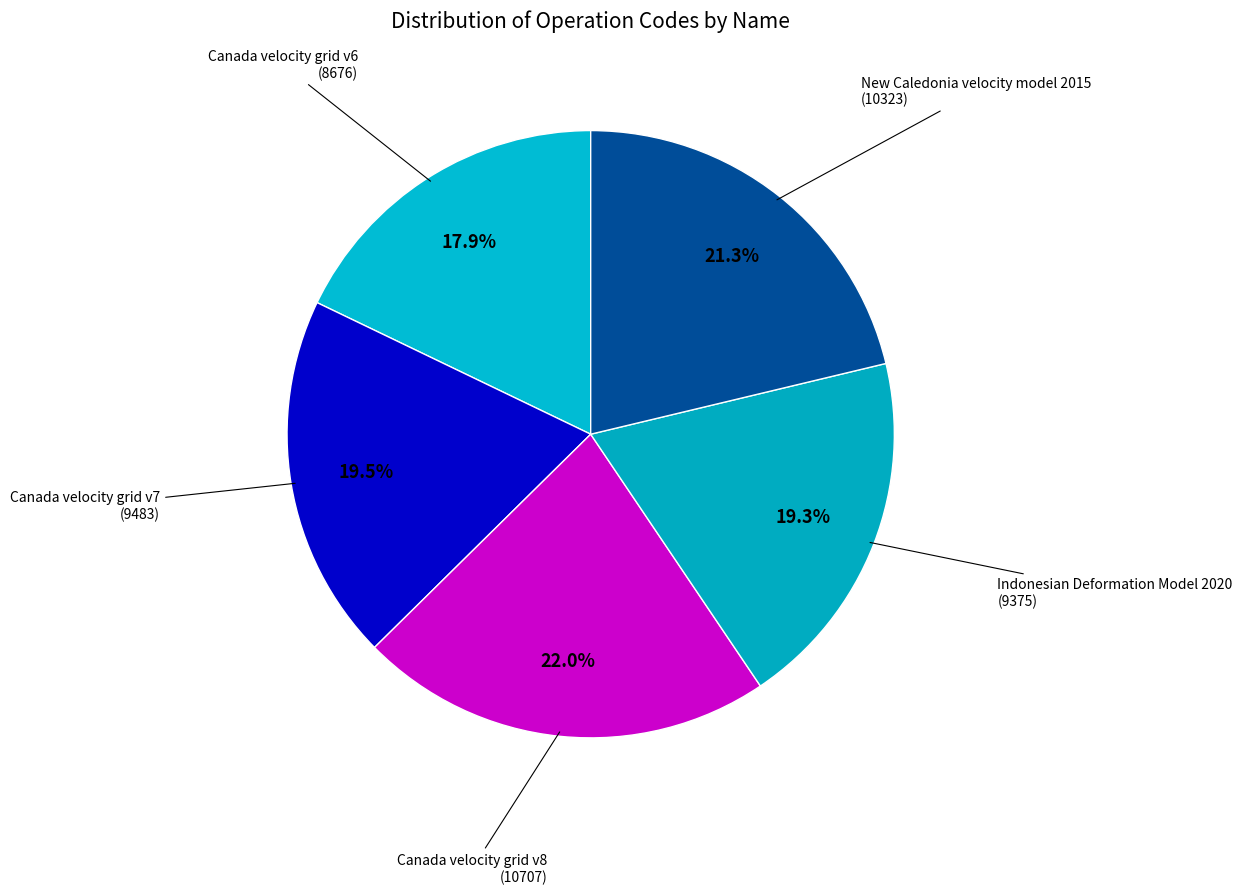

Which category has the biggest portion of the pie?

Canada velocity grid v8